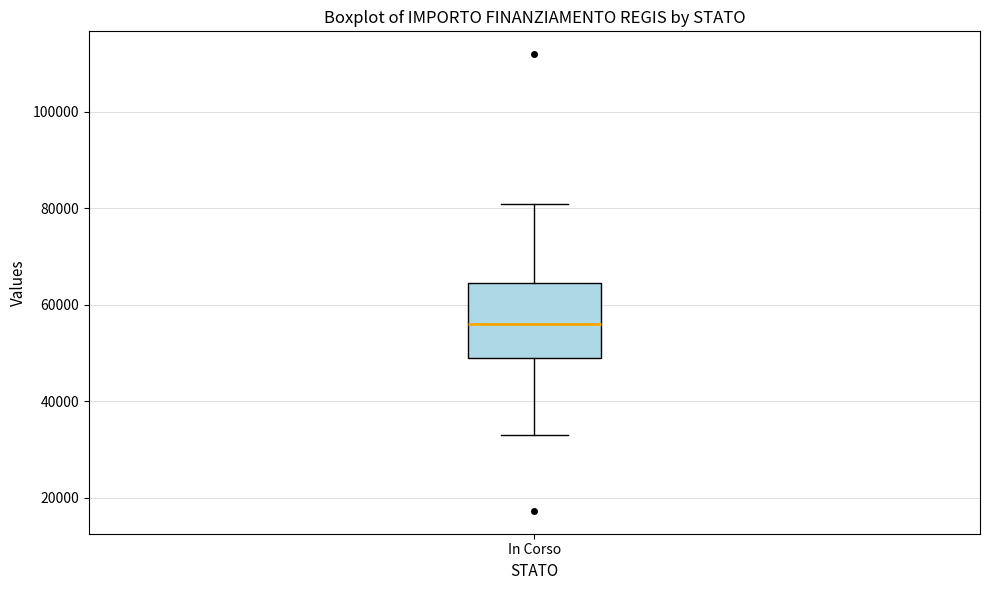

Transcribe this box plot: give where the median line is, the range the box spans, and where the two whiskers end, as read against the y-axis. The values are not printed on the chart, so give them approximately, as read against the axis.

median 56000, box 50000 to 64000, whiskers 32000 to 80000